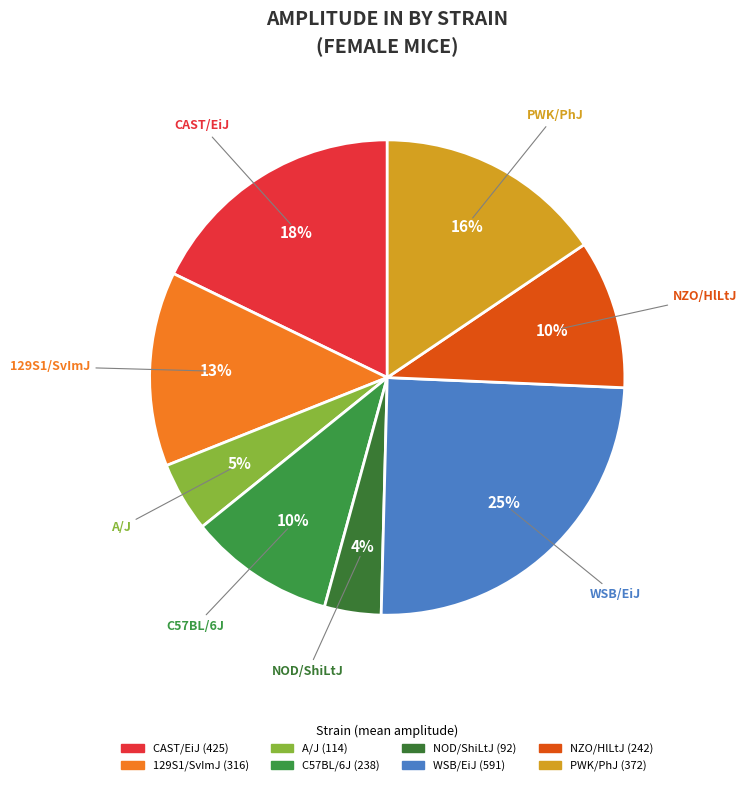

Is there any slice that represents more than half of the pie?

No